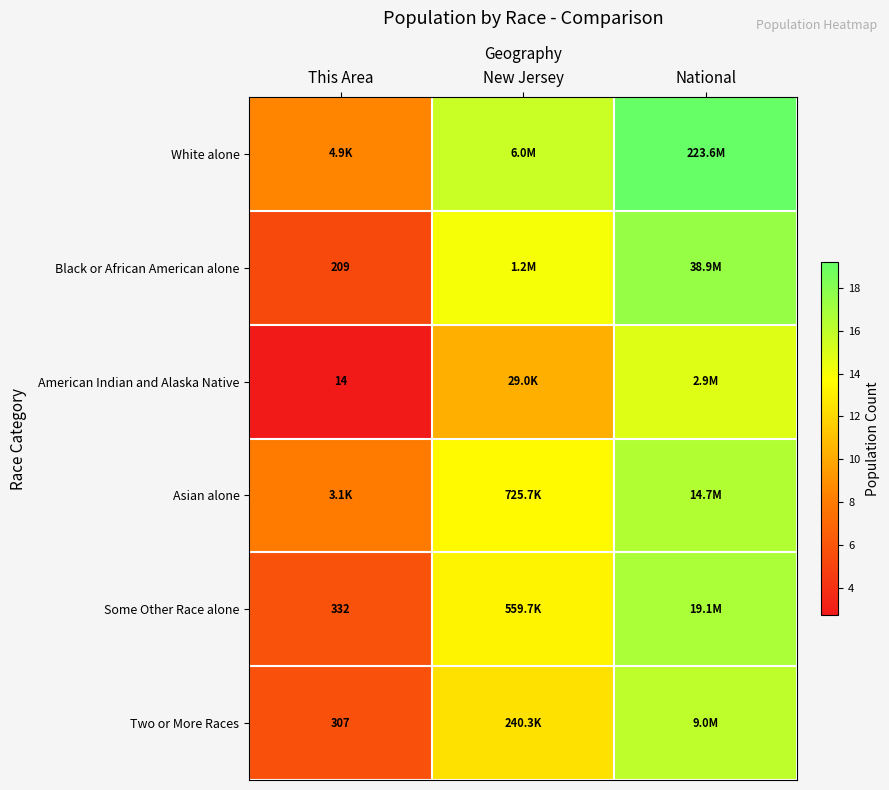

List the labels in order of Some Other Race alone value, largest first.

National, New Jersey, This Area